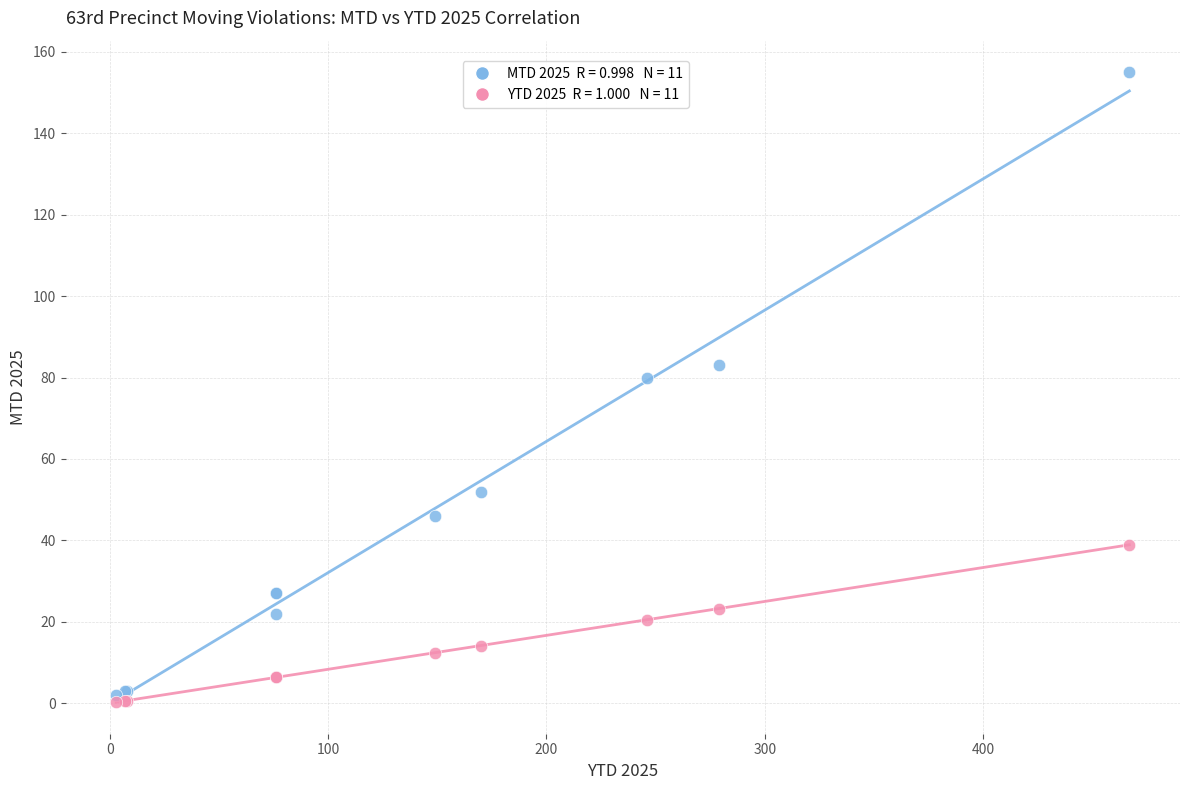

Across all series, what Y value is closest to 77?

80.0